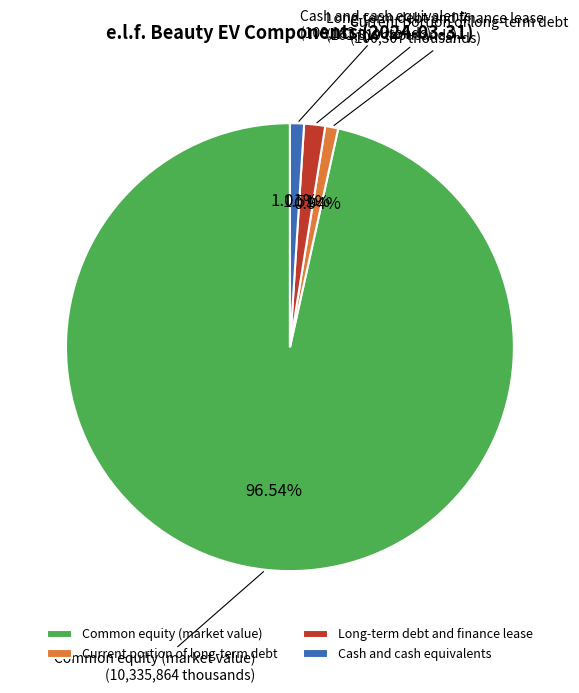

What is the ratio of the value at Current portion of long-term debt to the value at Cash and cash equivalents?

0.9